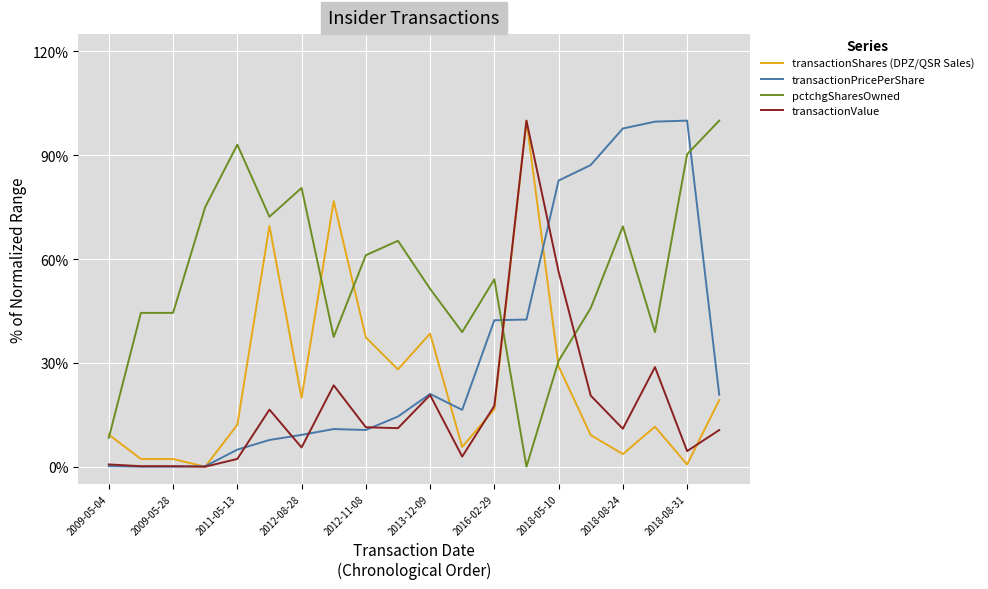

Does the chart have visible grid lines?

Yes